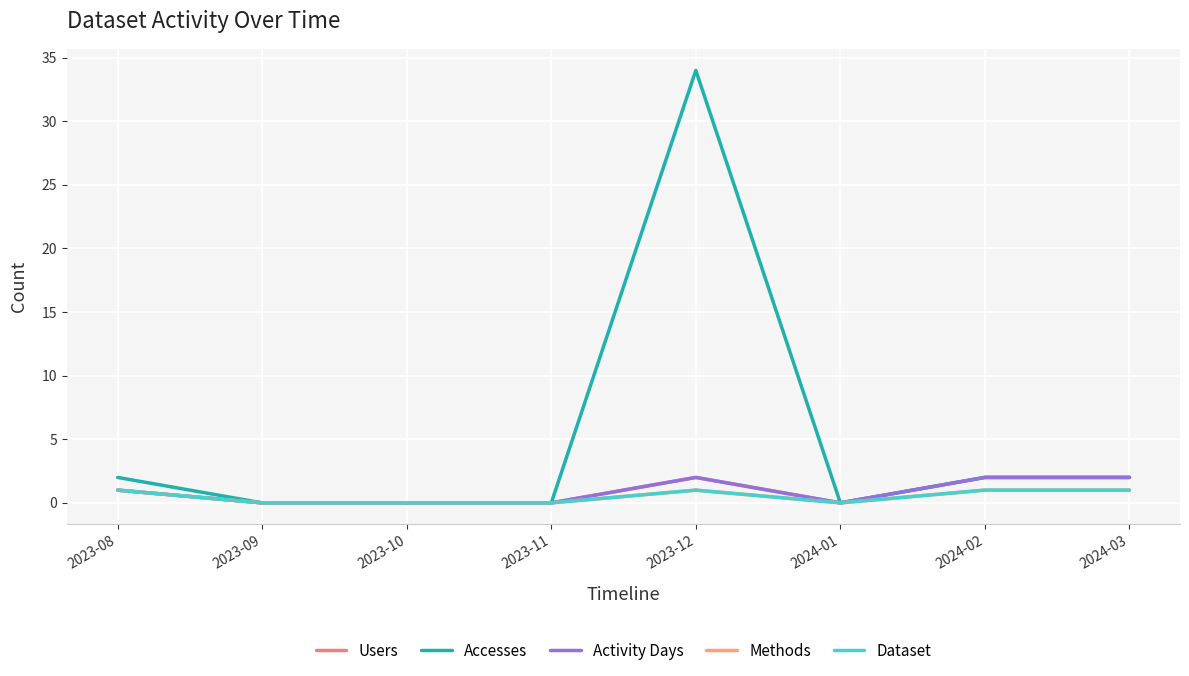

Does the chart display data point markers on the line(s)?

No